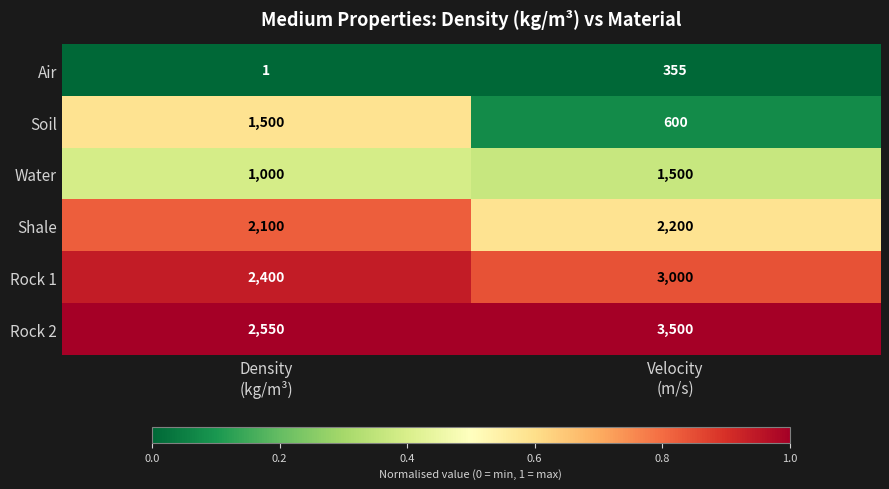

What is the greatest value displayed?

3500